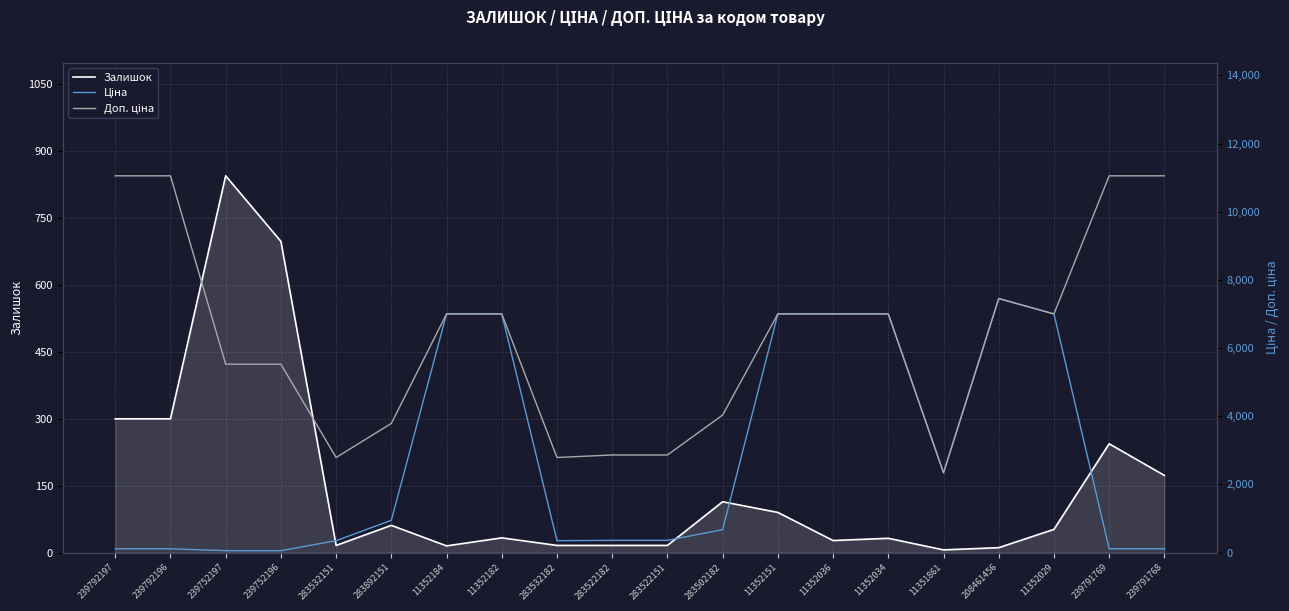

What position from the left is 11352184?

7